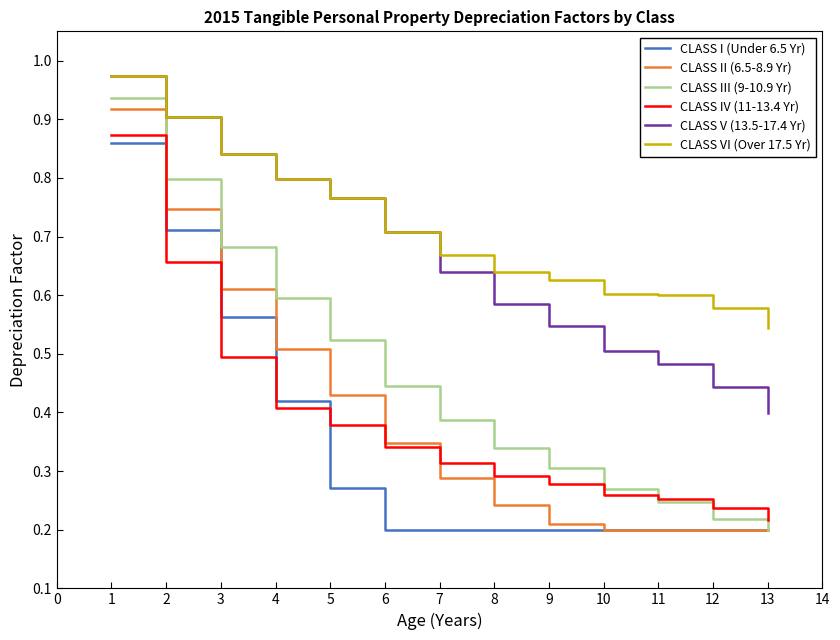

True or false: CLASS II (6.5-8.9 Yr) and CLASS V (13.5-17.4 Yr) intersect in this chart.

False